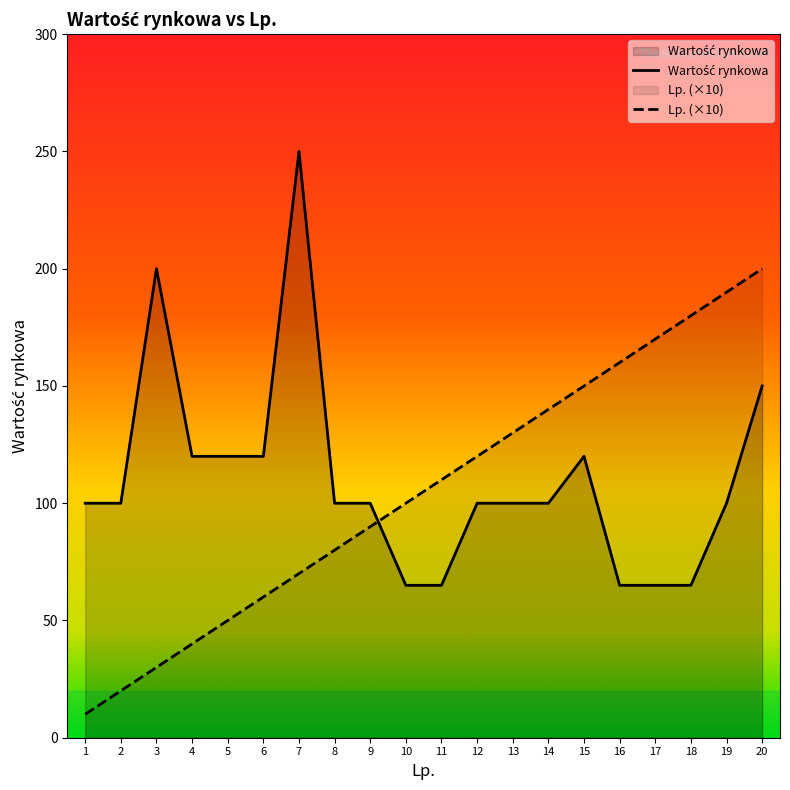

List the series in order of their peak value, lowest first.

Lp., Wartość rynkowa